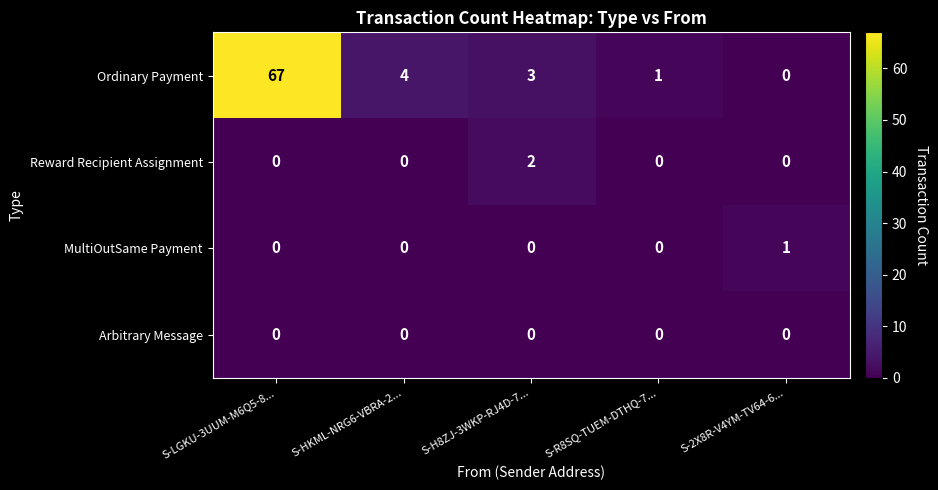

Which category has the highest value in the Reward Recipient Assignment series?

S-H8ZJ-3WKP-RJ4D-7...